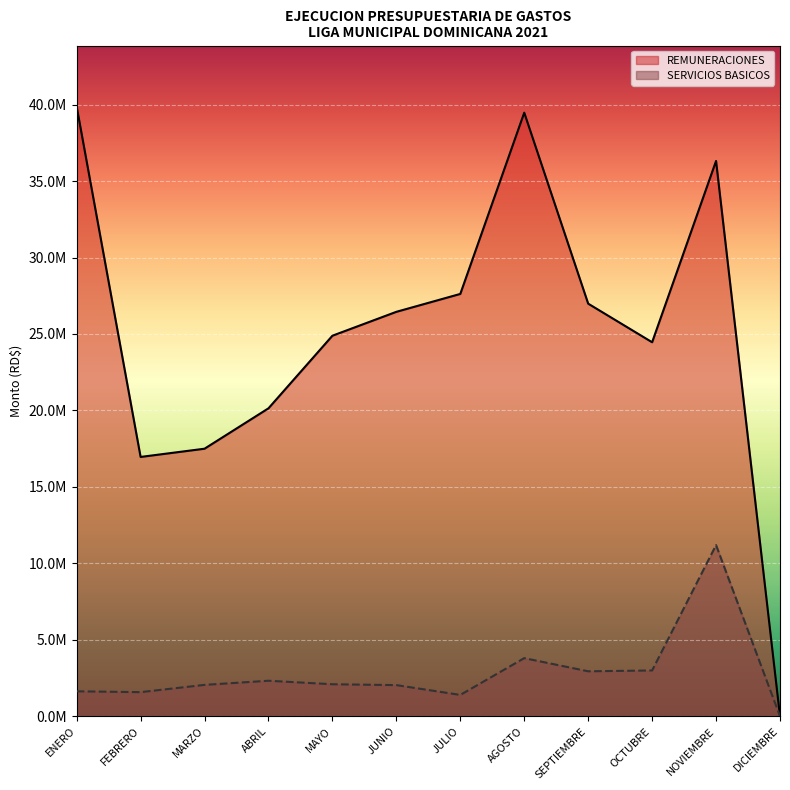

True or false: SERVICIOS BASICOS and REMUNERACIONES intersect in this chart.

False